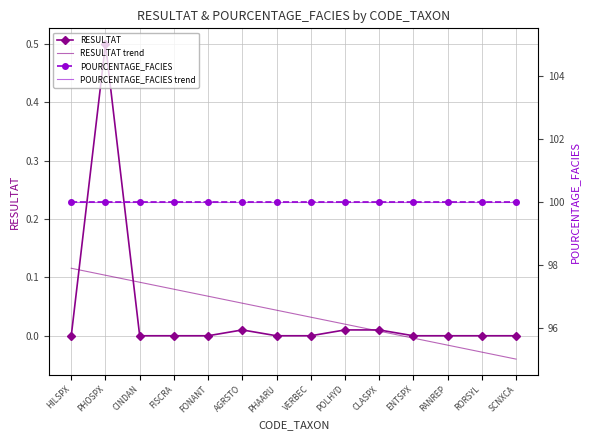

At how many categories does at least one series exceed 55?

14